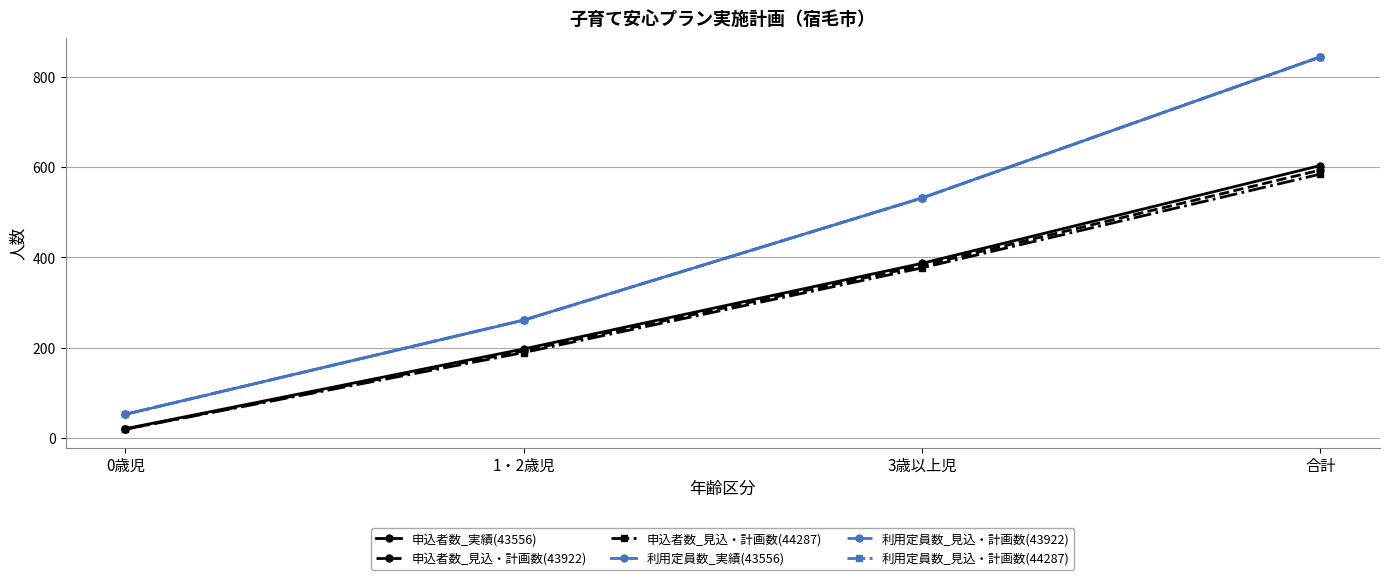

Rank the series by their maximum value, from highest to lowest.

利用定員数_実績(43556), 利用定員数_見込・計画数(43922), 利用定員数_見込・計画数(44287), 申込者数_実績(43556), 申込者数_見込・計画数(43922), 申込者数_見込・計画数(44287)